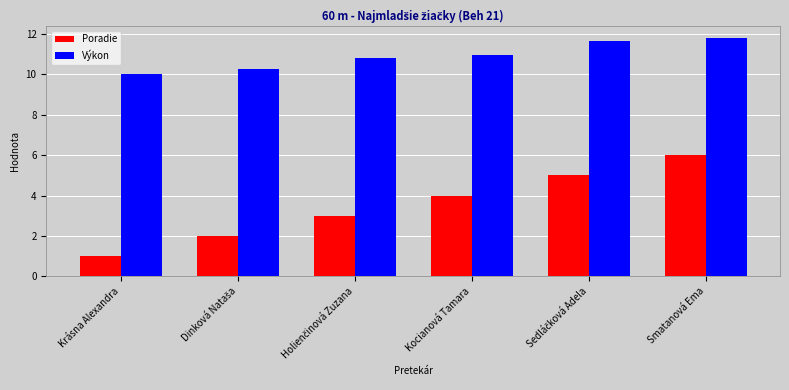

How many Poradie values are between 2 and 5?

4